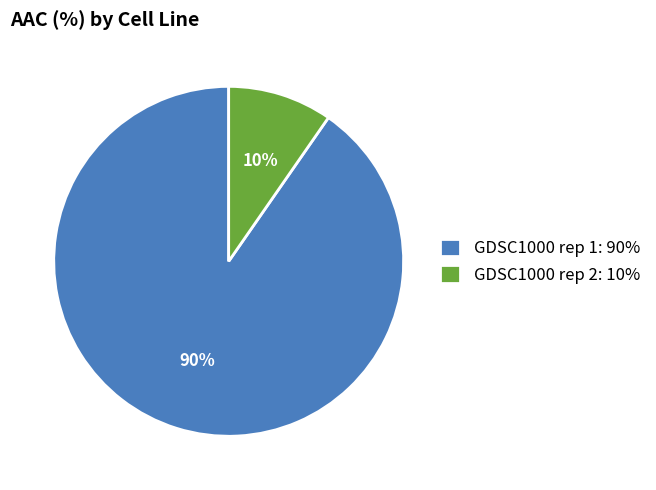

To the nearest percent, what is the average slice percentage?

50%